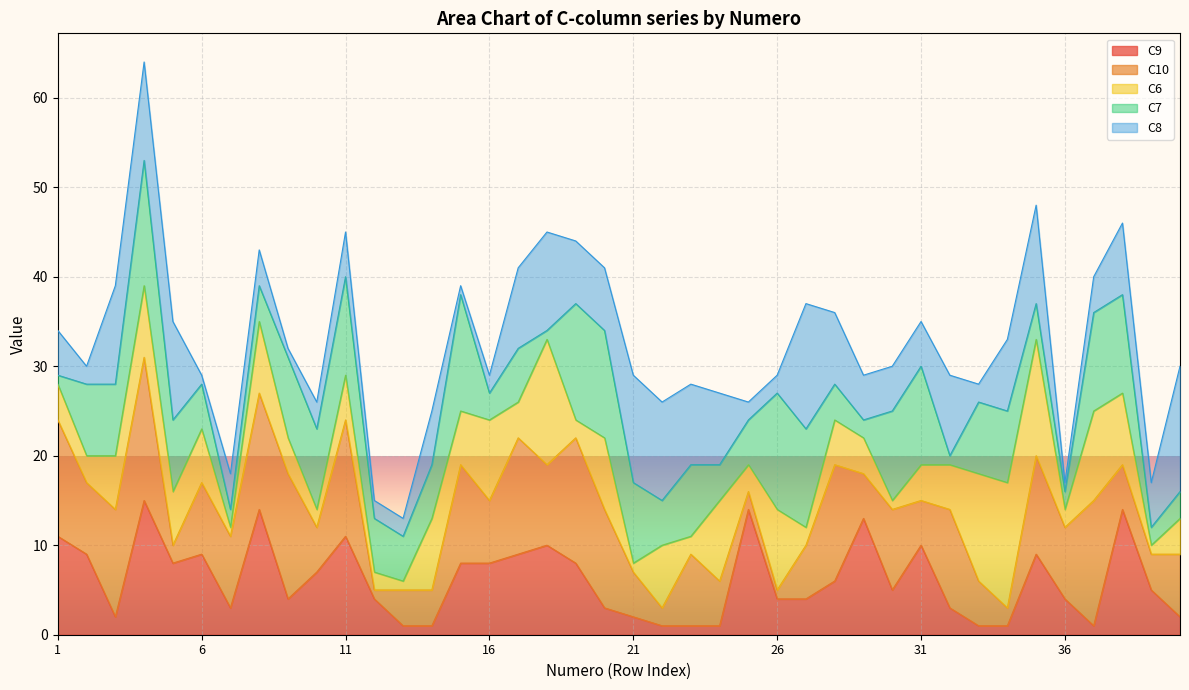

How many values in the C6 series are below 5?

19